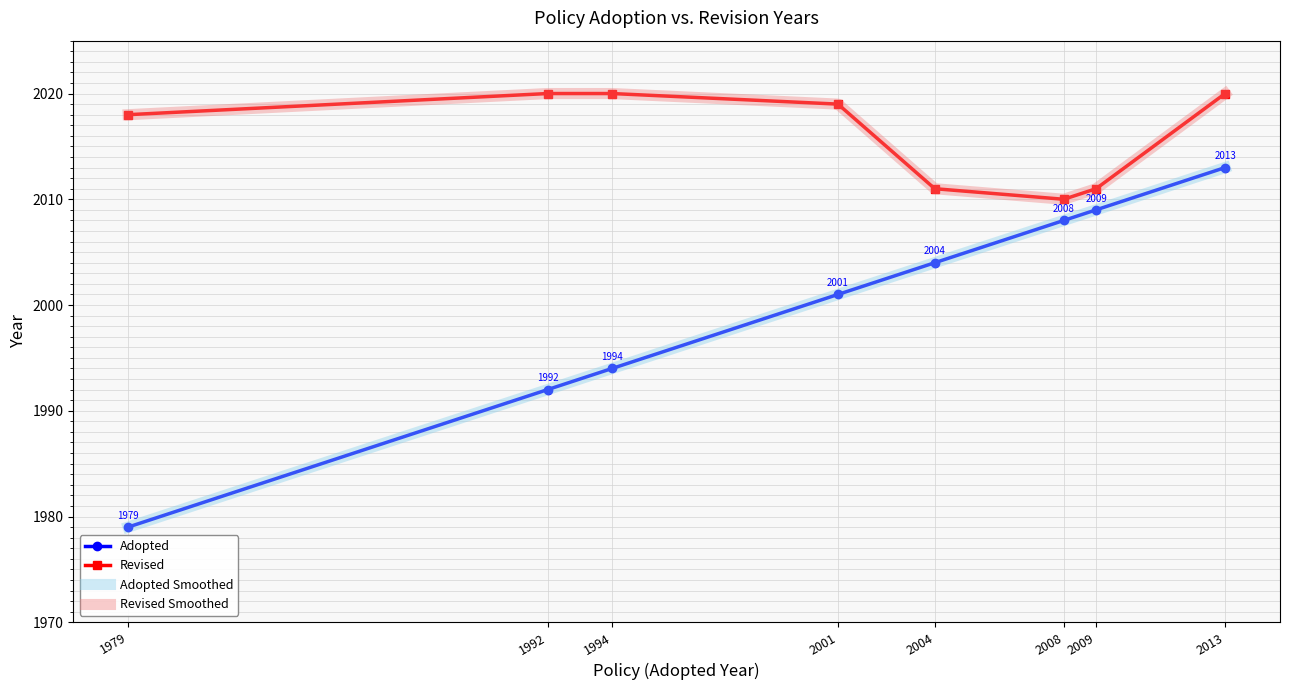

What is the sum of the Adopted values at 1992 and 2004?

3996